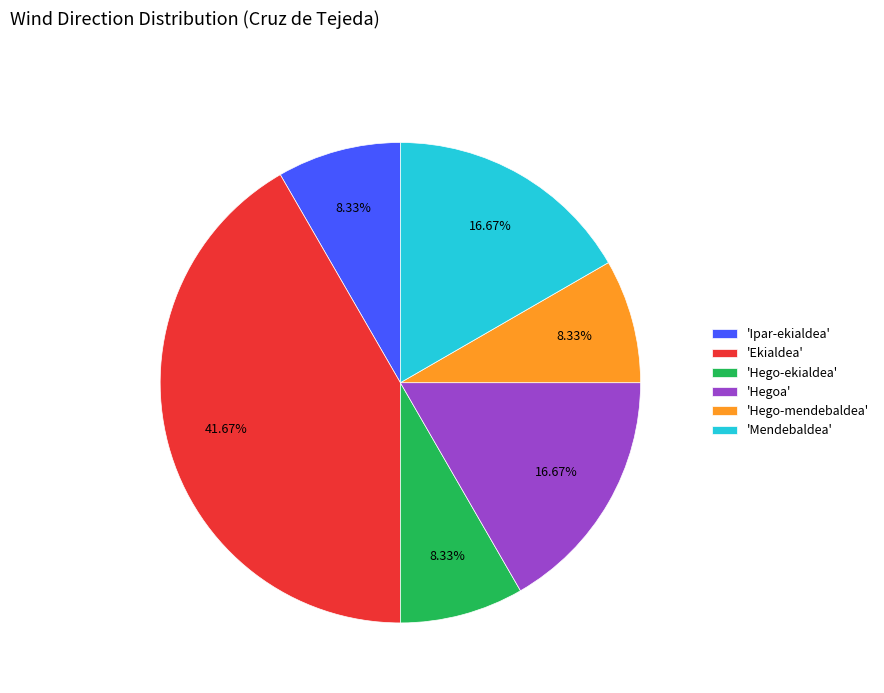

Between 'Hegoa' and 'Hego-mendebaldea', which is larger?

'Hegoa'